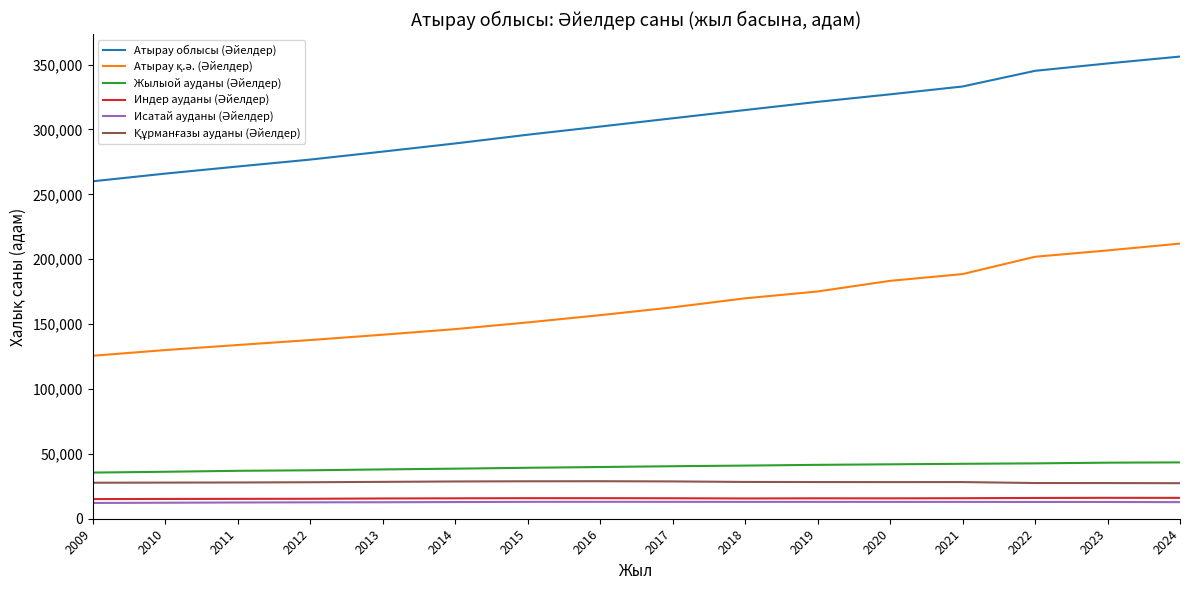

How many lines are shown in the chart?

6